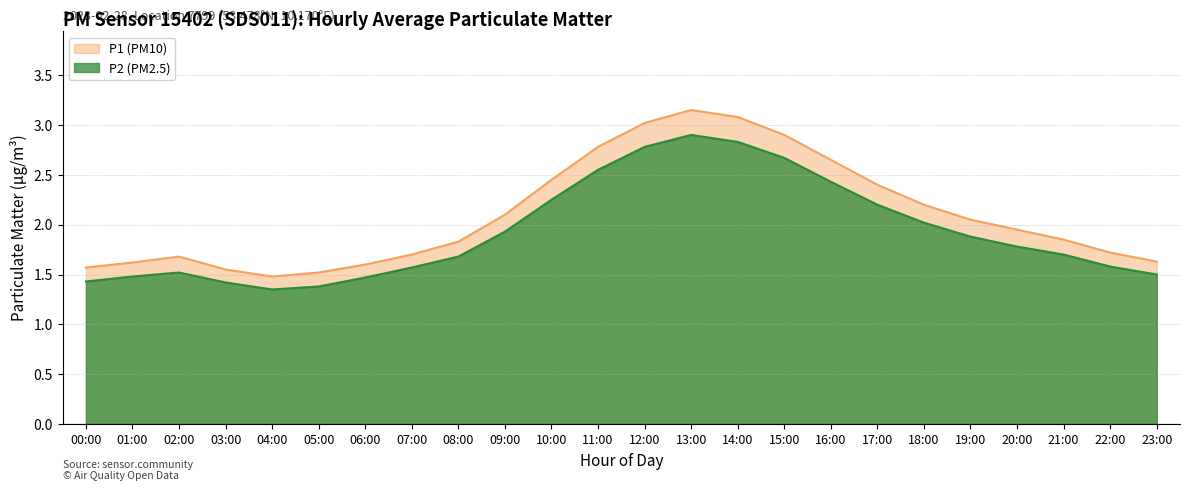

What is the lowest value of the P1 series?

1.5